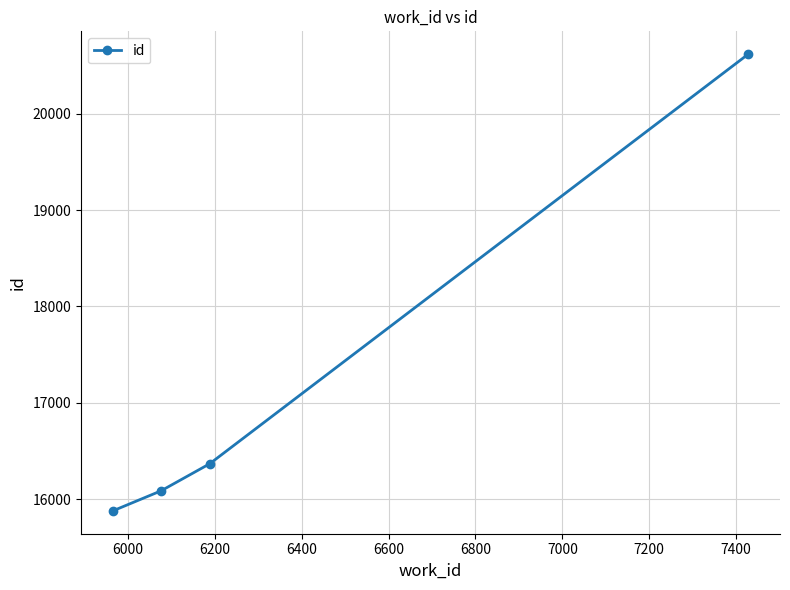

What is the average value?

17237